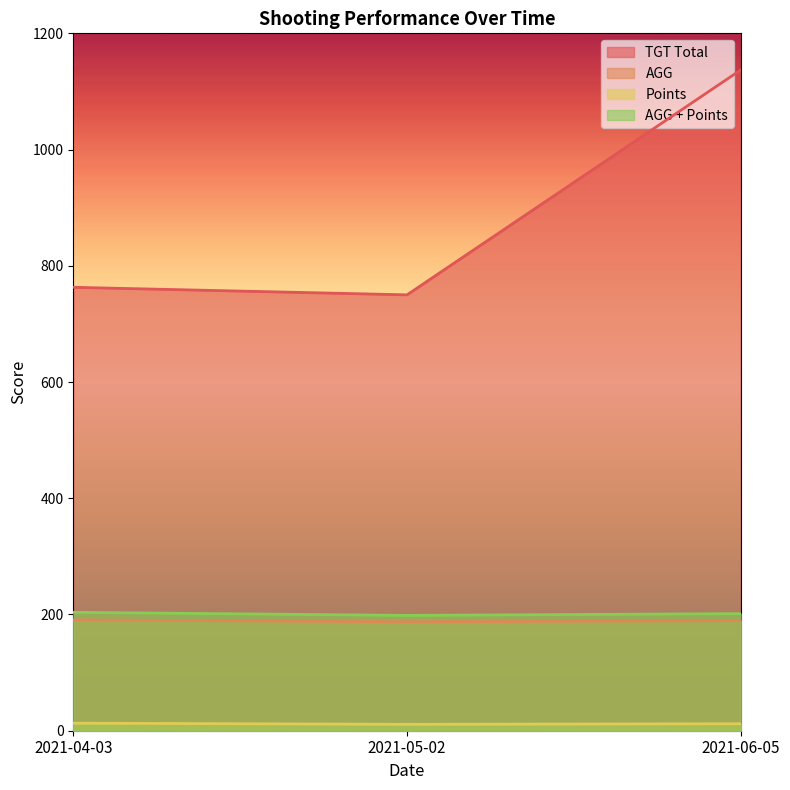

What is the difference between the second highest and minimum values in the Points series?

1.0